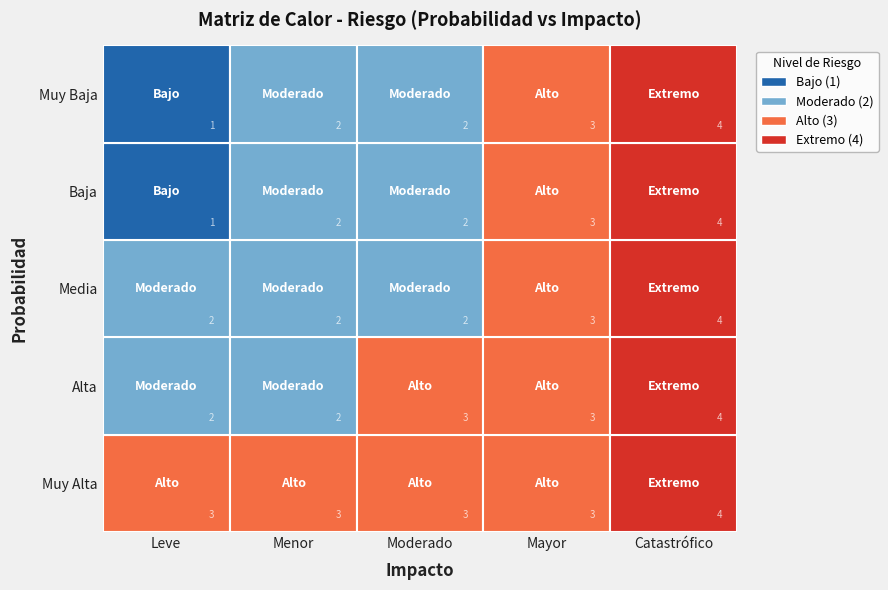

Where does the Baja series first go above 2?

Mayor